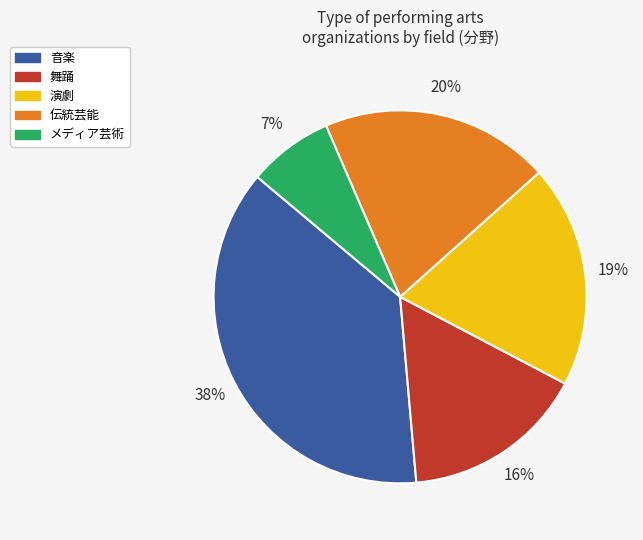

Does any single category account for the majority?

No